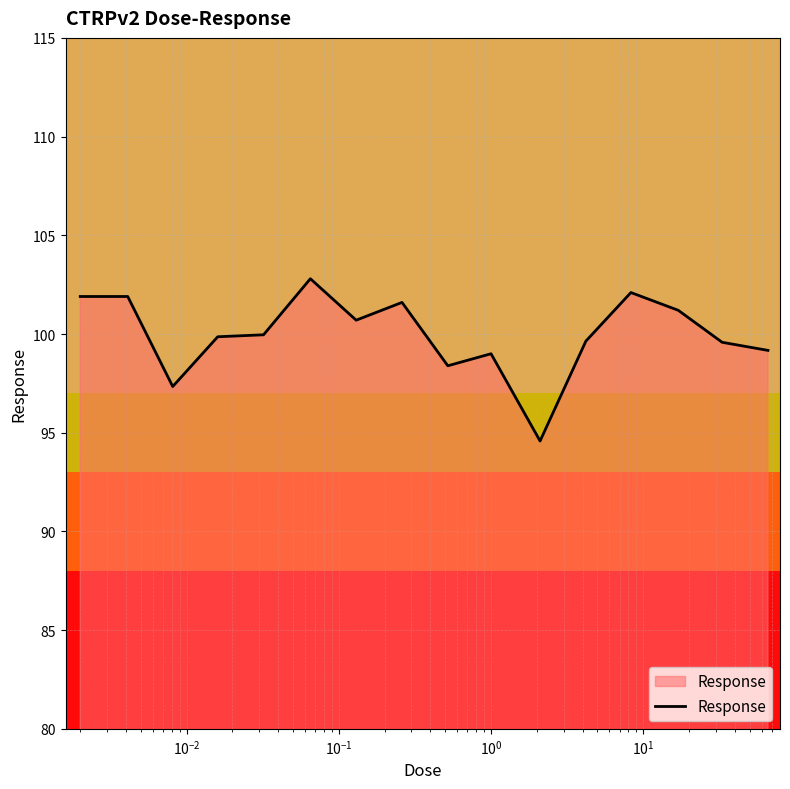

What is the greatest value displayed?

102.8